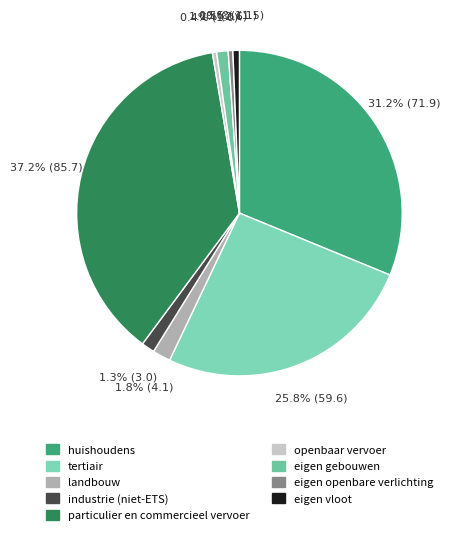

To the nearest percent, what is the average slice percentage?

11%